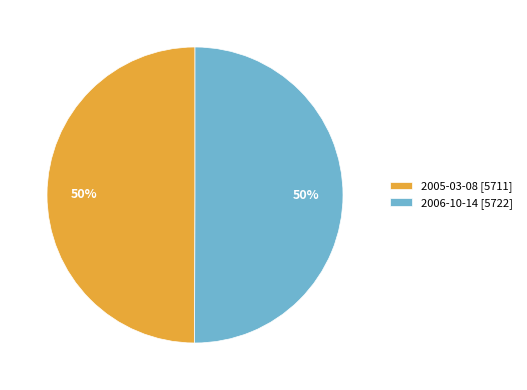

Combined, do 2006-10-14 [5722] and 2005-03-08 [5711] account for over 50%?

Yes